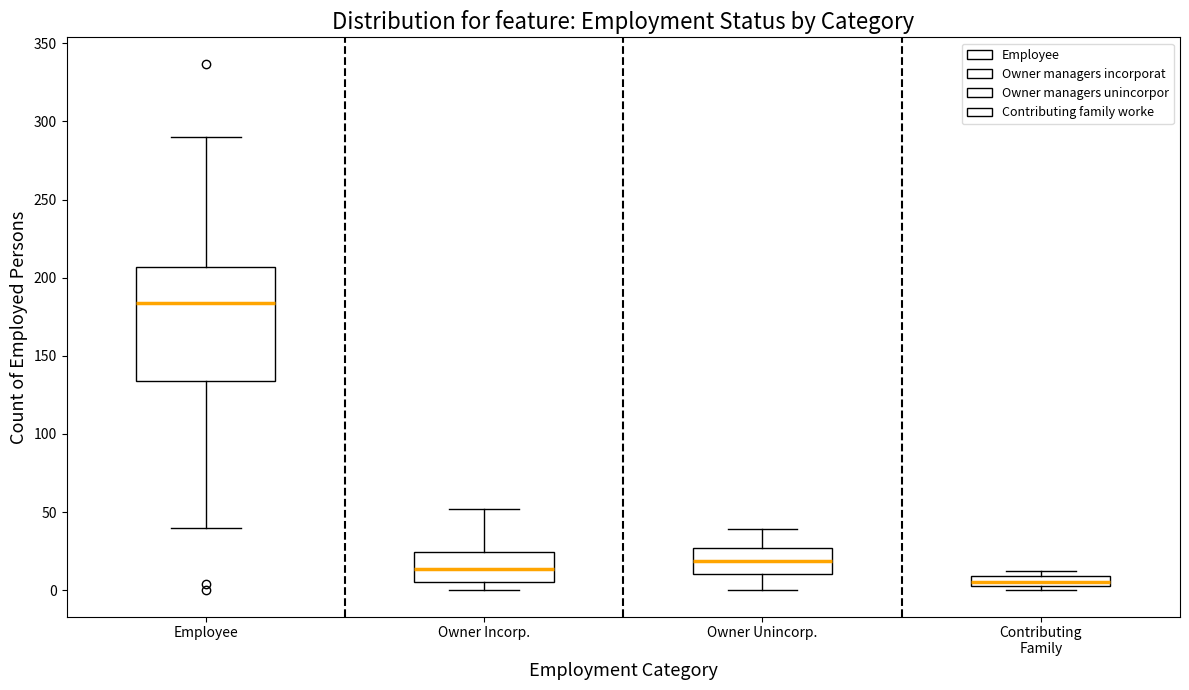

Which box's median line is the highest?

Employee